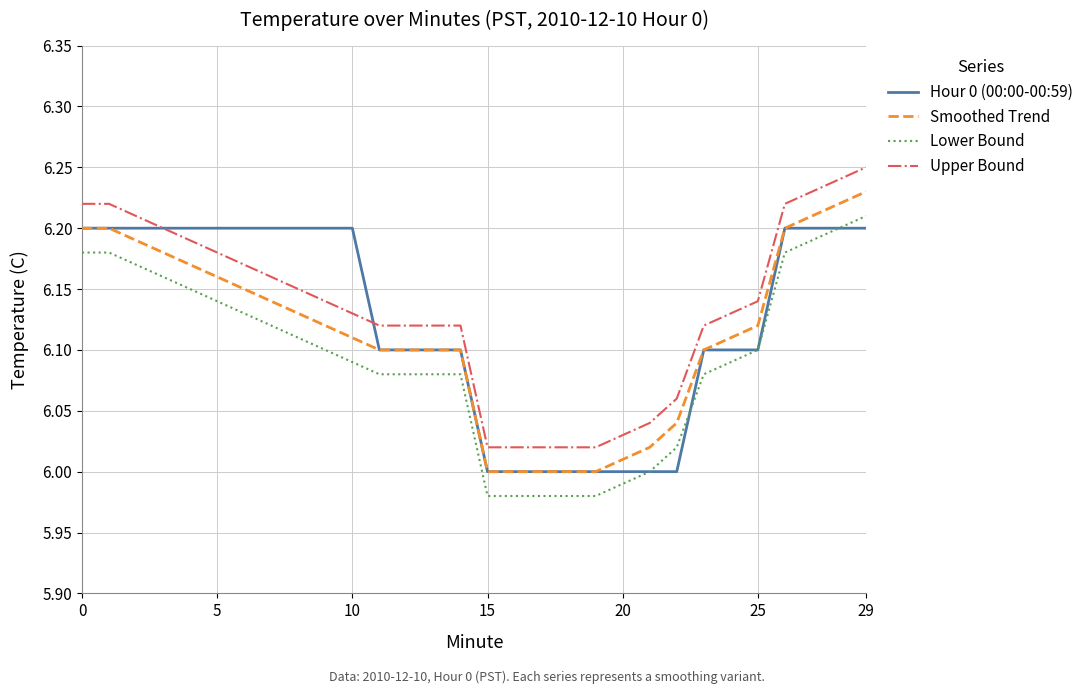

List the series in order of their overall mean, highest first.

Upper Bound, Hour 0 (00:00-00:59), Smoothed Trend, Lower Bound